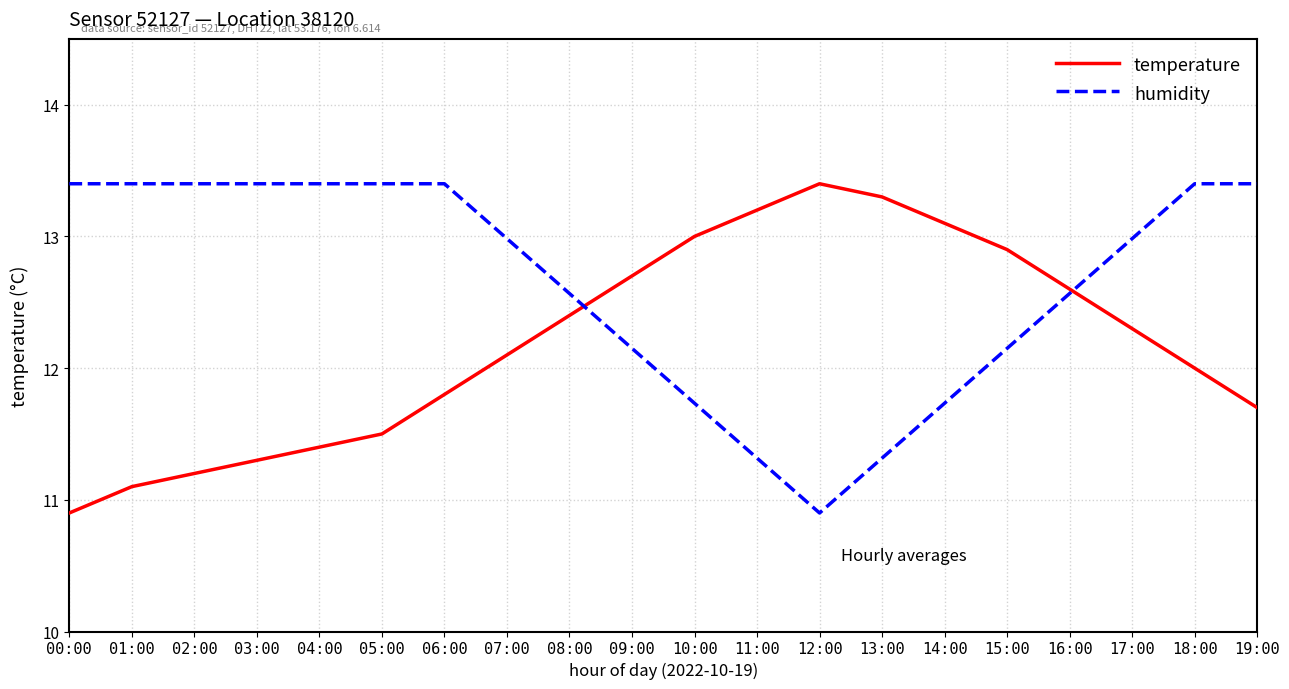

True or false: humidity and temperature cross at least once.

True